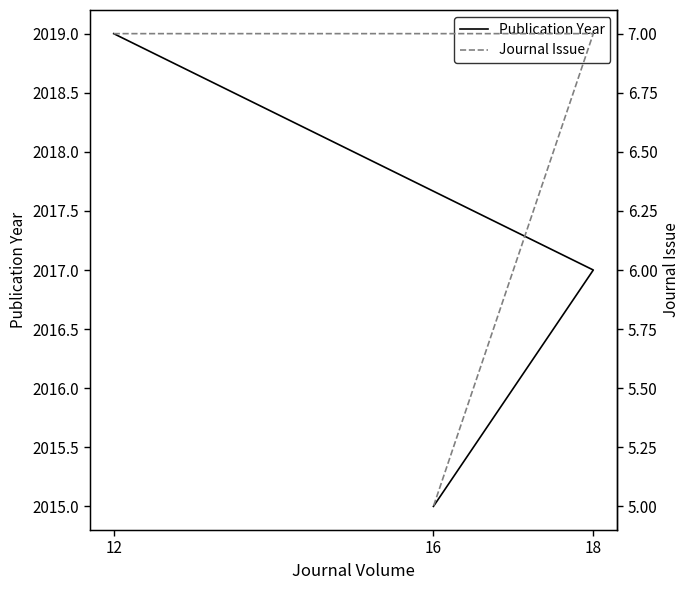

What position from the right is 16?

1